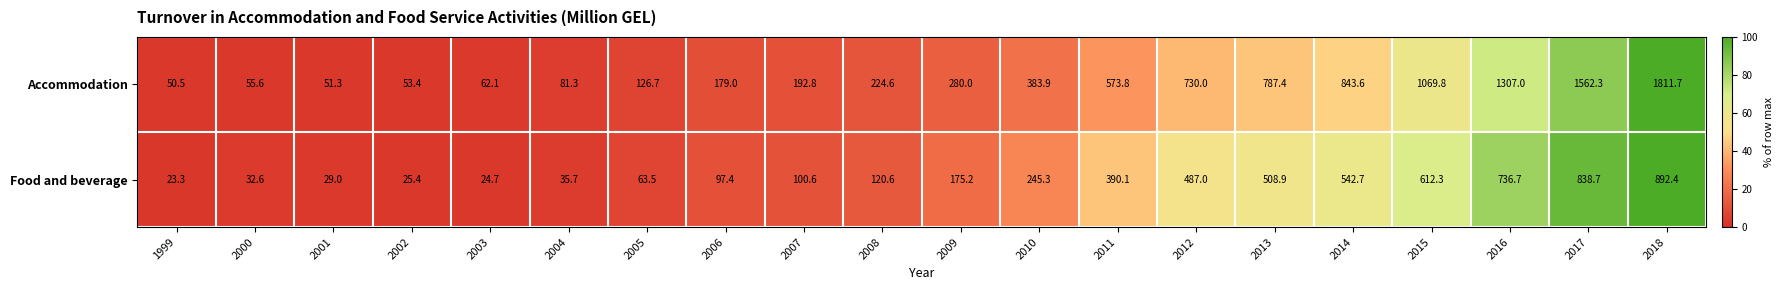

Rank the series by their average value, from highest to lowest.

Accommodation, Food and beverage